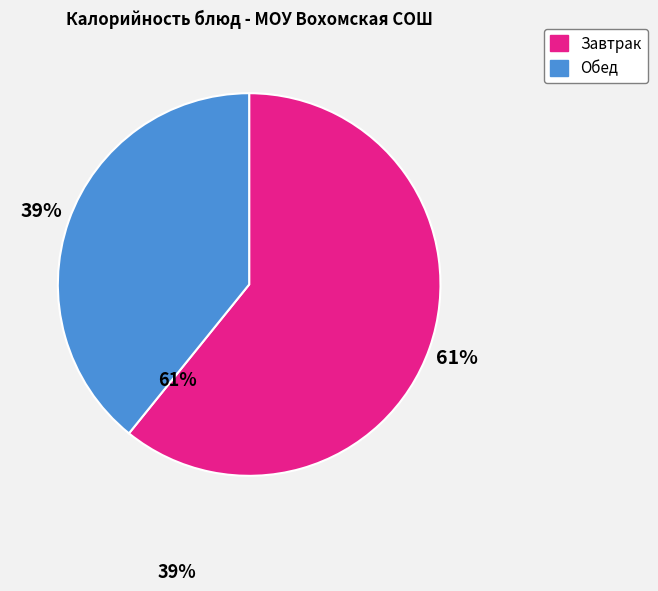

How many segments does this pie chart have?

2